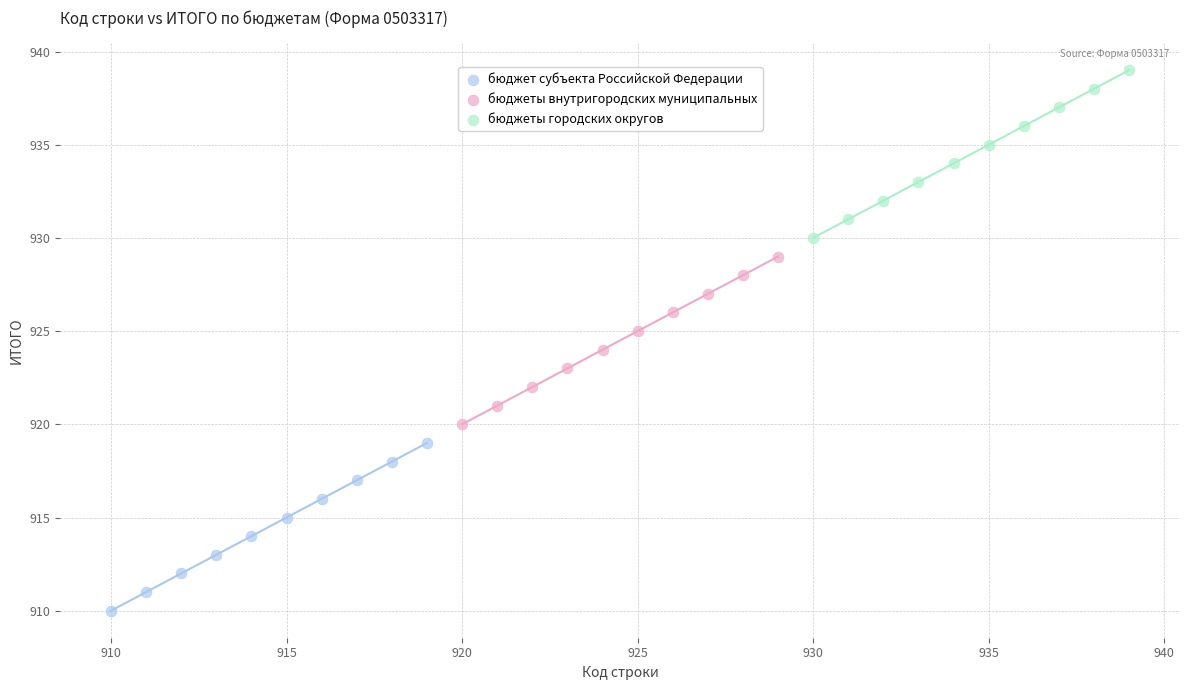

Which series contains the highest Y value?

бюджеты городских округов